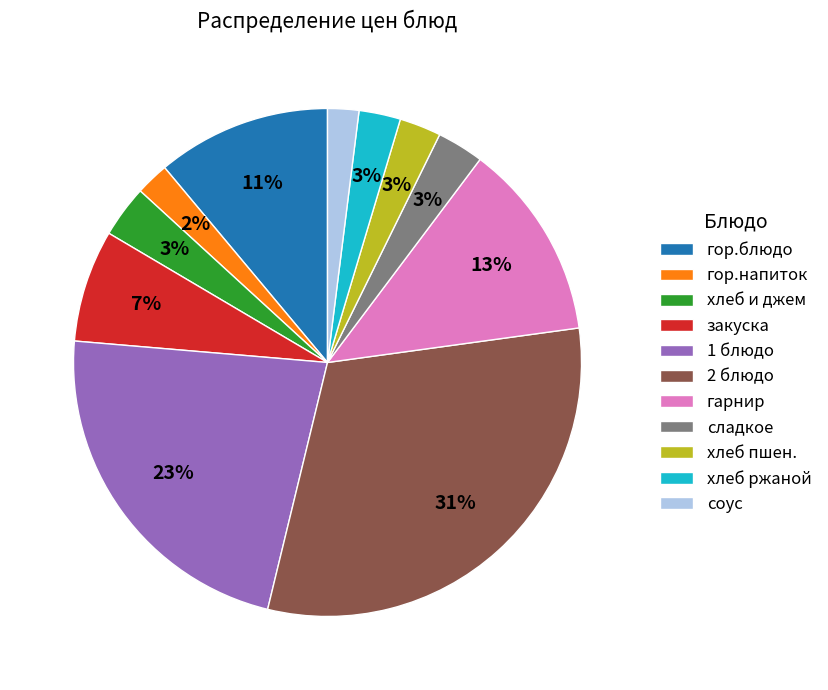

How many segments does this pie chart have?

11